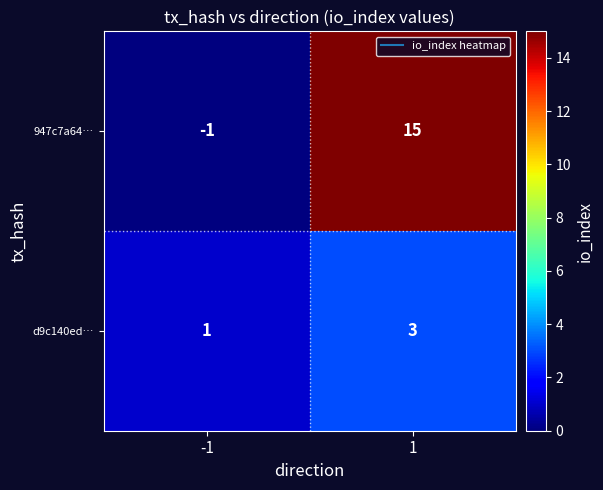

True or false: d9c140ed… has a value of 3 at 1.

True